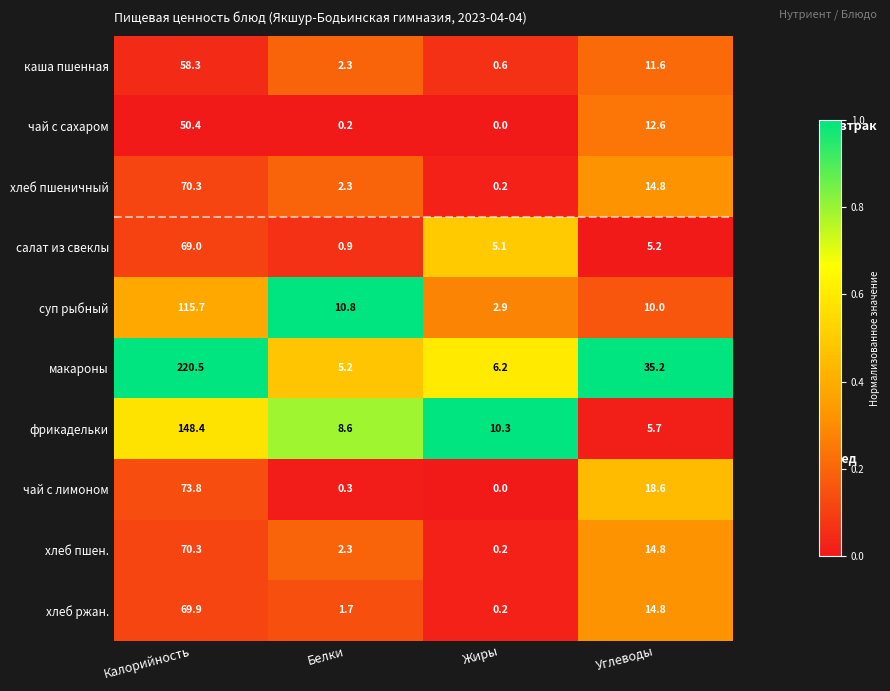

What is the sum of the фрикадельки values at Калорийность and Белки?

157.0